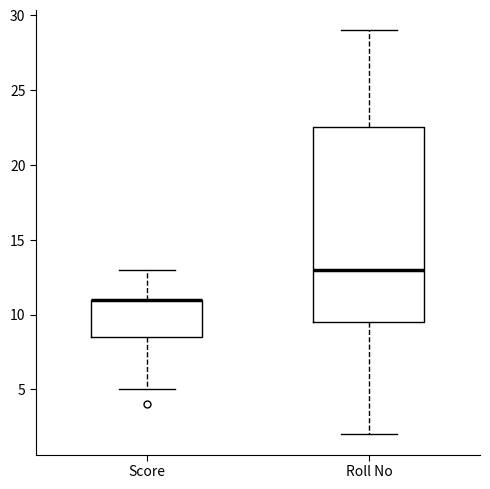

Reading left to right, read every box against the y-axis: the position of its median line, the range the box covers, and the ends of its whiskers. The values are not printed on the chart, so give them approximately, as read against the axis.

Score: median 11.0 (drawn on the box's upper edge), box 8.5 to 11.0, whiskers 5.0 to 13.0
Roll No: median 13.0, box 9.5 to 22.5, whiskers 2.0 to 29.0